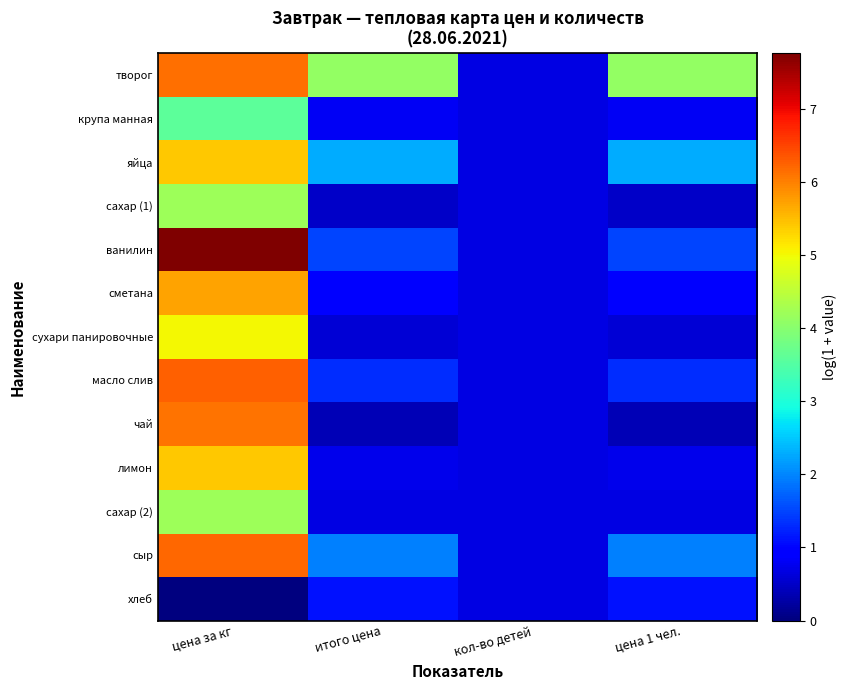

What is the difference between the highest and lowest values at цена 1 чел.?

3.7